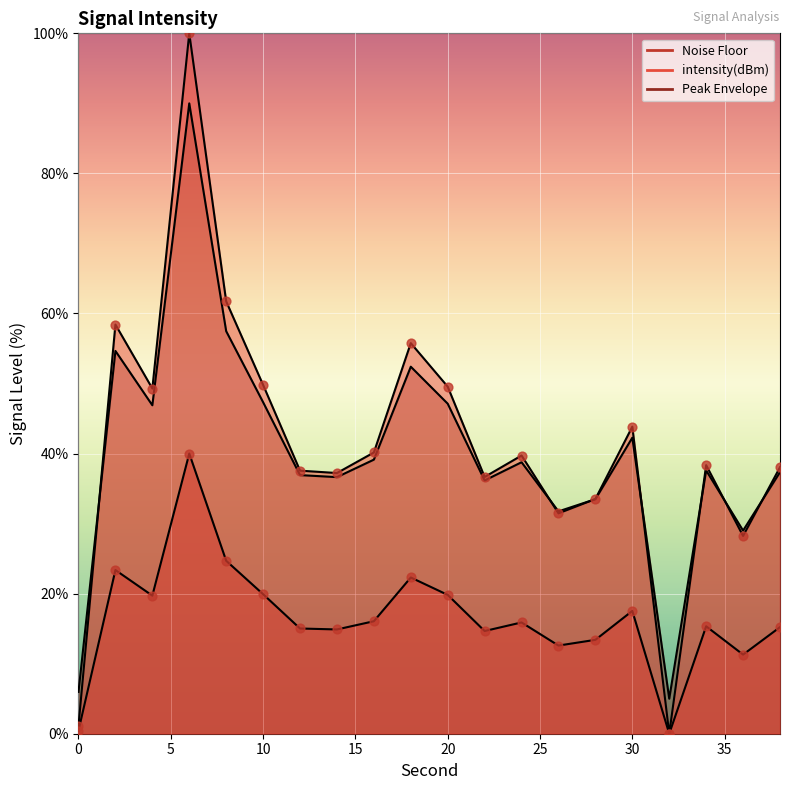

What is the ratio of the value at 30 to the value at 24?

1.1